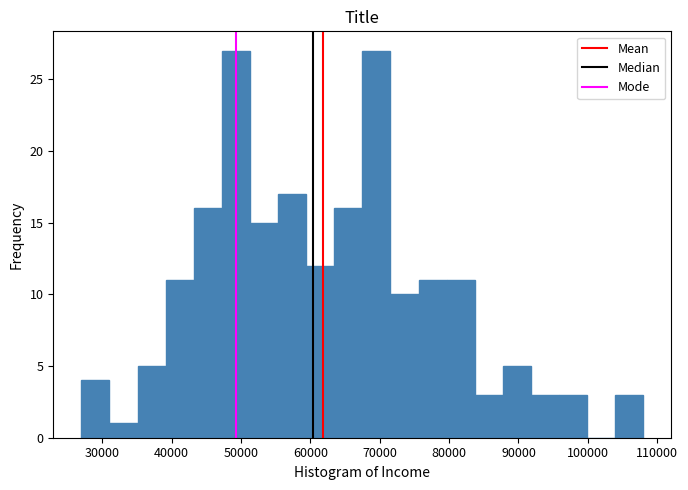

What is the height of the bar covering 35000 to 39000 on the x-axis? Neither the bar edges nor the heights are printed on the chart, so give them approximately, as read against the axes.

5